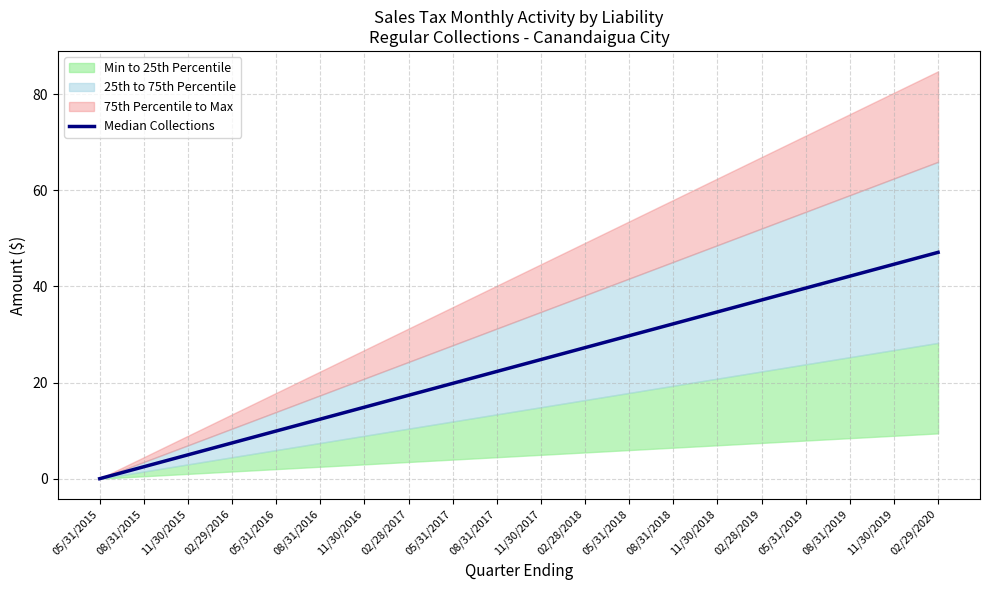

How many categories are shown in the chart?

20